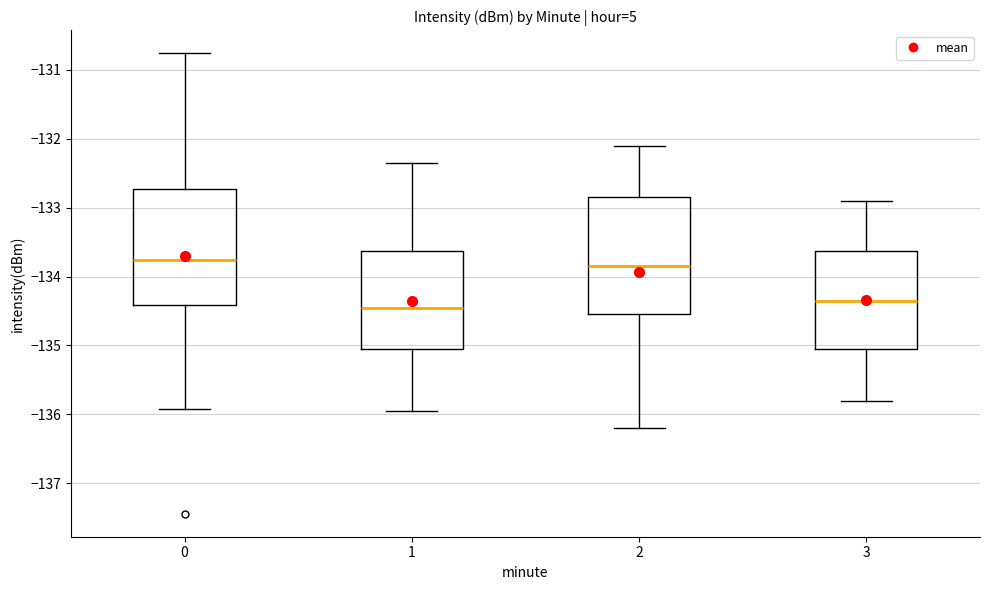

Reading left to right, transcribe this box plot: for each box, give where its median line is, the range the box spans, and where its two whiskers end, as read against the y-axis. The values are not printed on the chart, so give them approximately, as read against the axis.

0: median -133.8, box -134.4 to -132.7, whiskers -135.9 to -130.8
1: median -134.4, box -135.0 to -133.6, whiskers -135.9 to -132.4
2: median -133.8, box -134.5 to -132.8, whiskers -136.2 to -132.1
3: median -134.3, box -135.0 to -133.6, whiskers -135.8 to -132.9